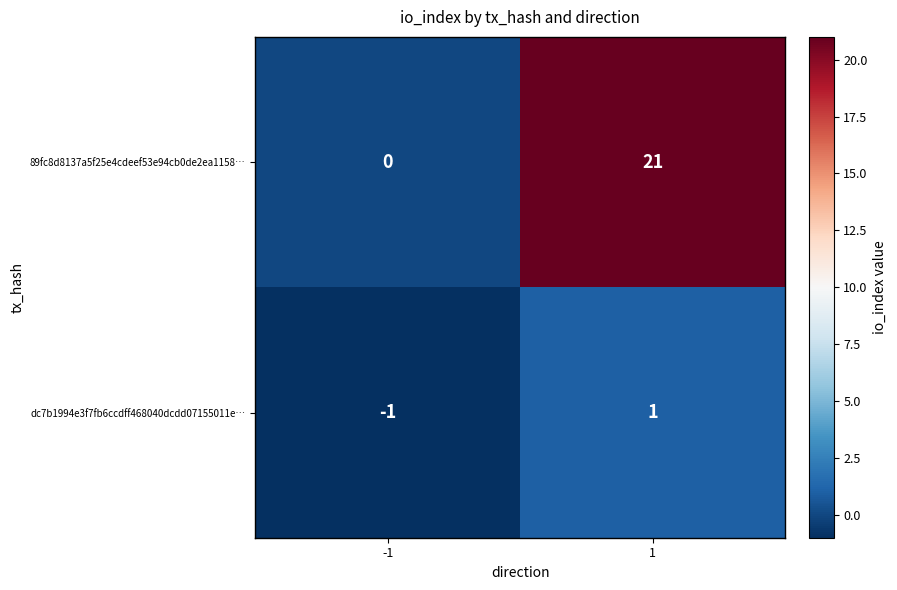

Reading left to right, extract all data points from this chart.

89fc8d8137a5f25e4cdeef53e94cb0de2ea1158…: 0	21
dc7b1994e3f7fb6ccdff468040dcdd07155011e…: -1	1